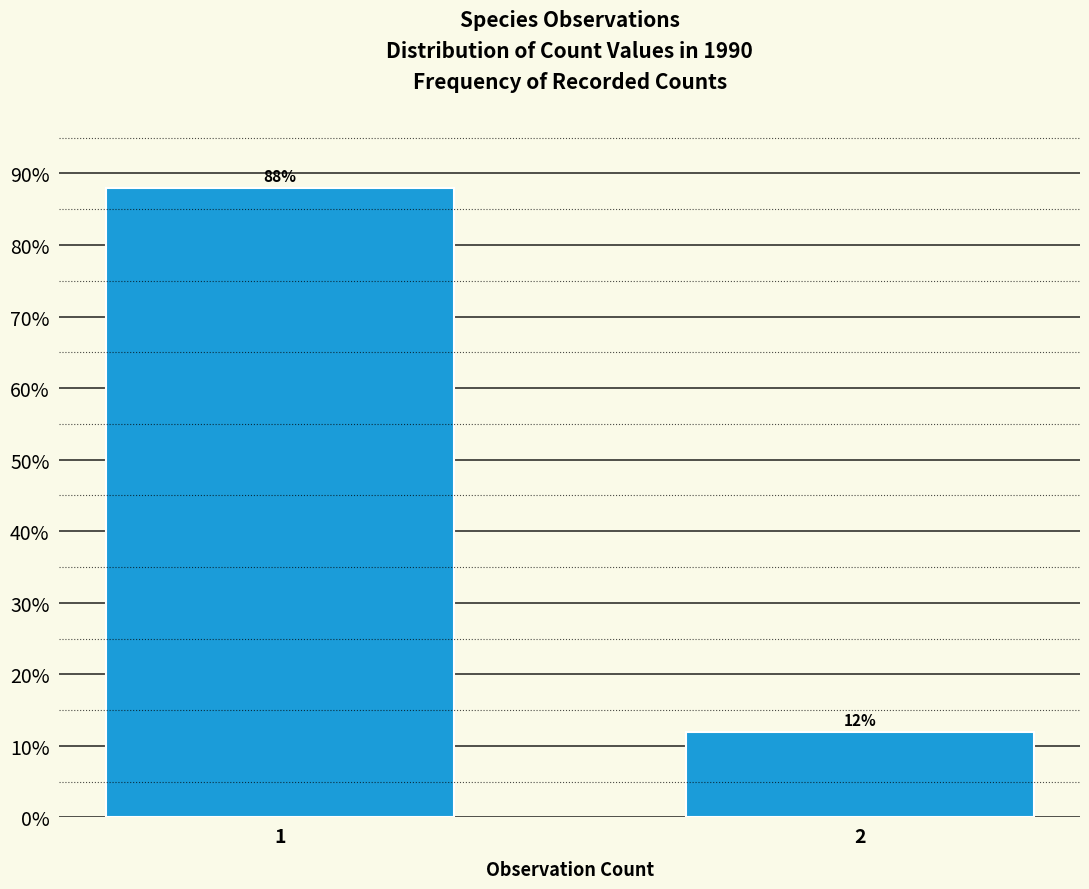

Reading right to left, transcribe all the data shown in this chart.

2=12	1=88